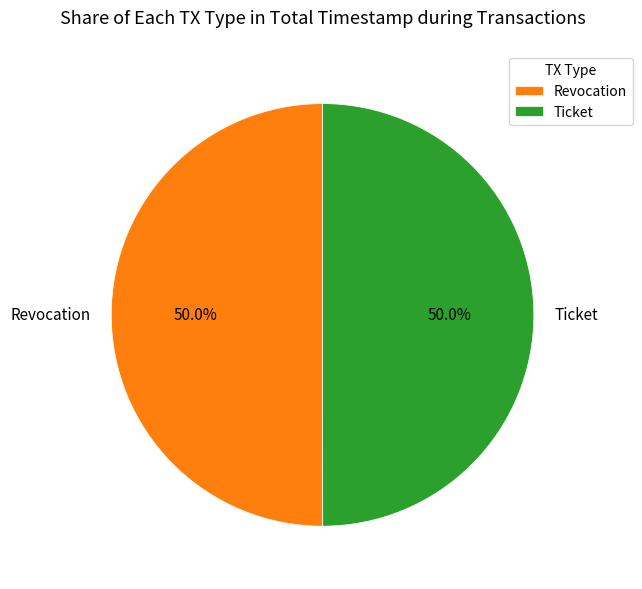

To the nearest percent, what percentage of the pie is Ticket?

50%